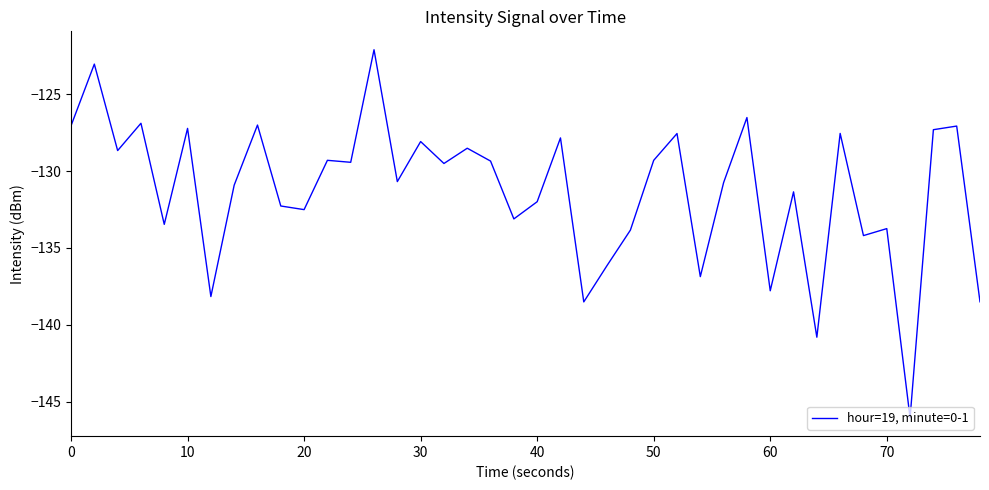

How many values are below -129?

25